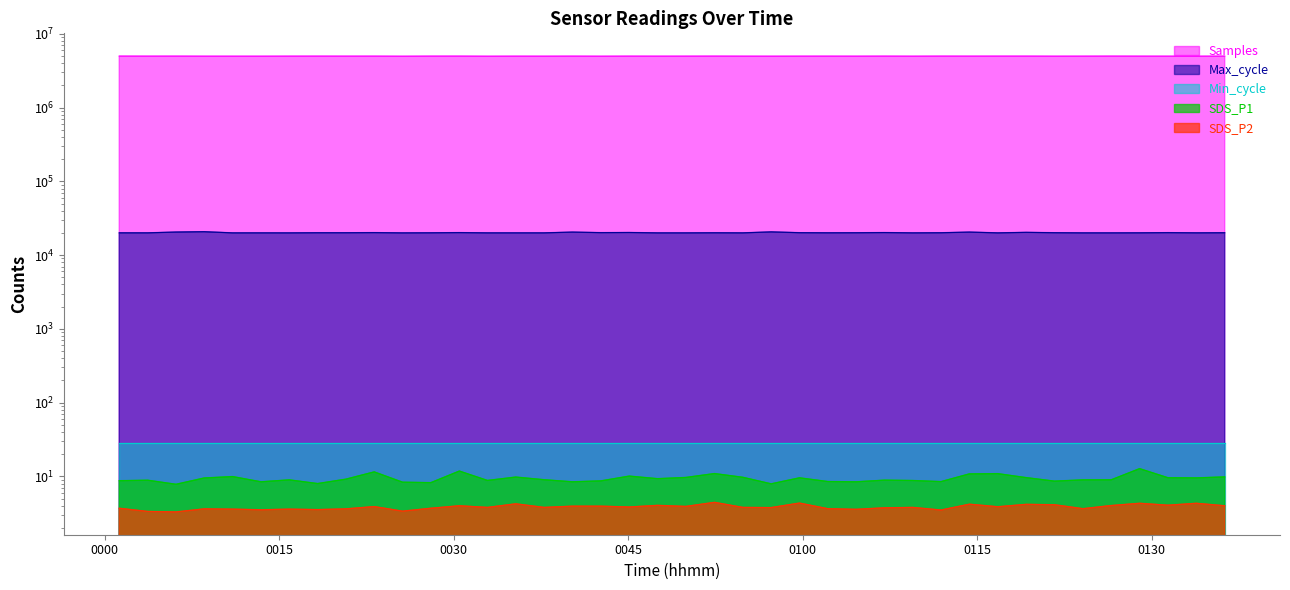

How many data points does each series have?

40